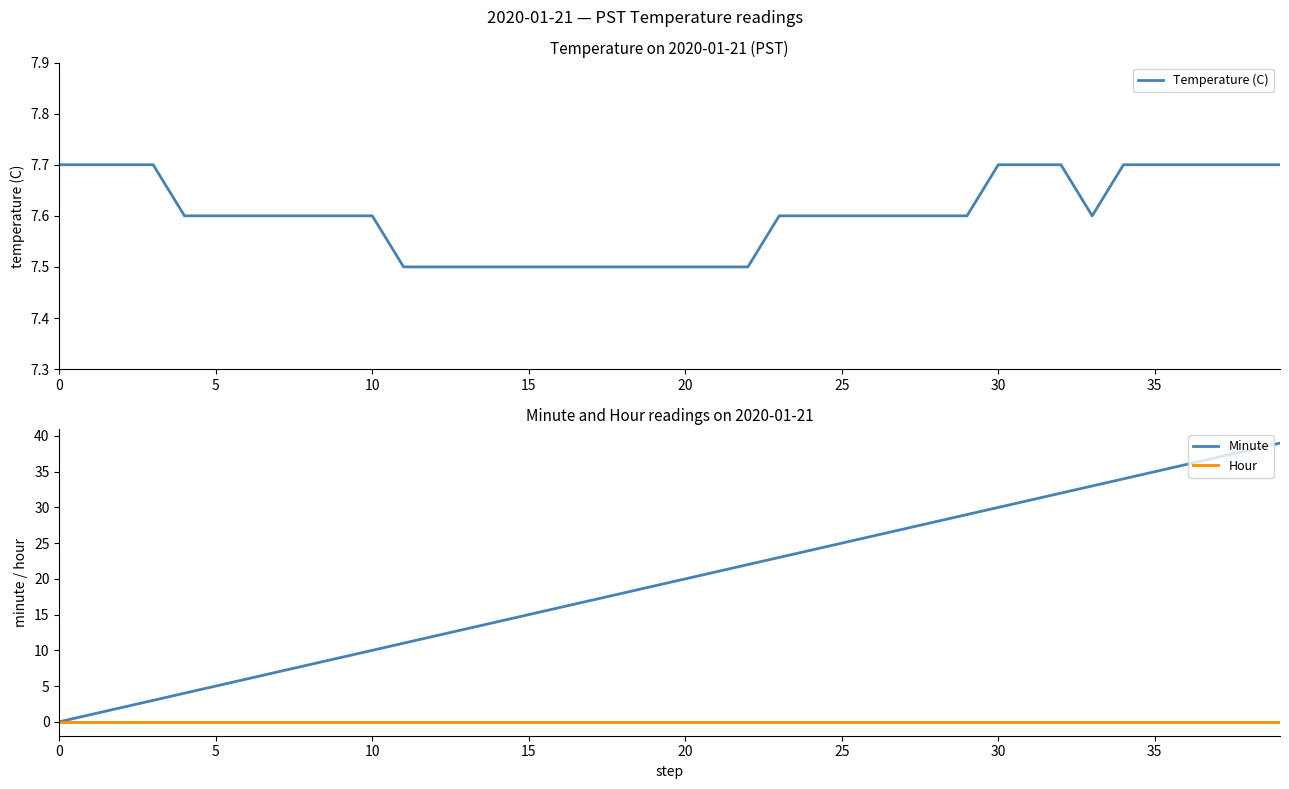

Is it true that Temperature (C) equals 11.6 at 10?

False